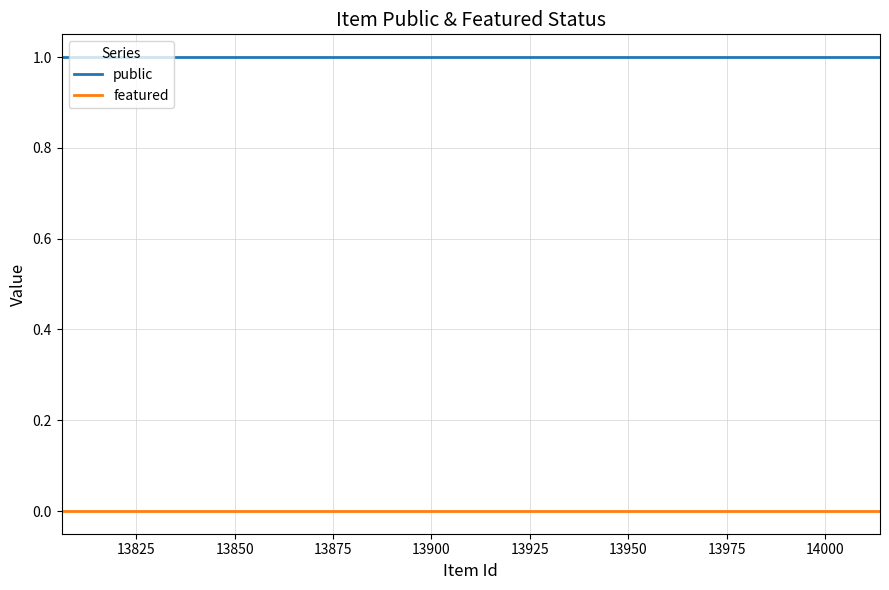

True or false: featured and public cross at least once.

False